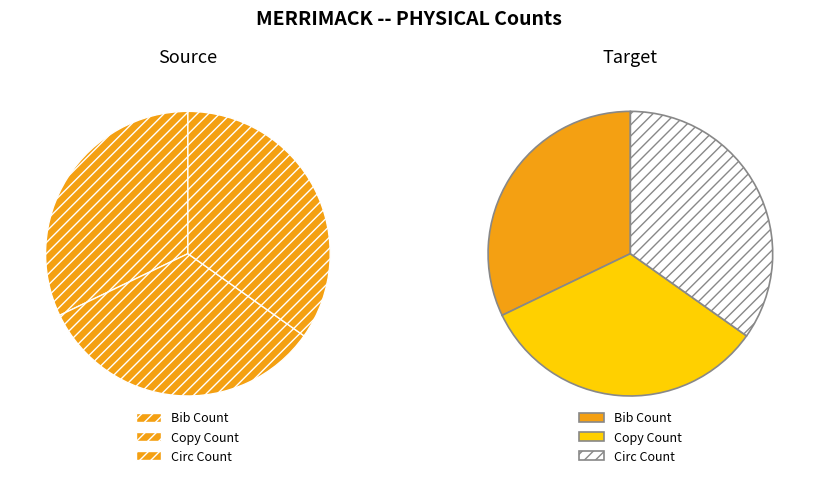

What percentage is the Bib Count slice, to the nearest percent?

32%